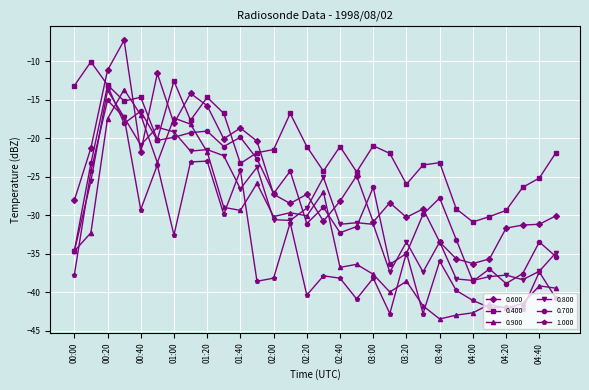

What are all the series names shown in the legend?

0.600, 0.400, 0.900, 0.800, 0.700, 1.000